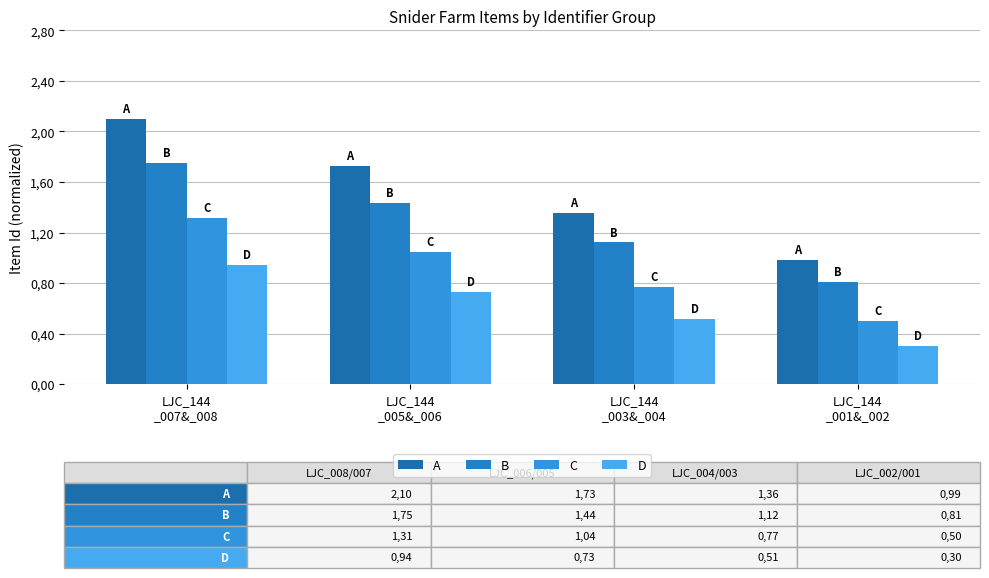

What is the difference between the highest and lowest values at LJC_144
_001&_002?

0.7